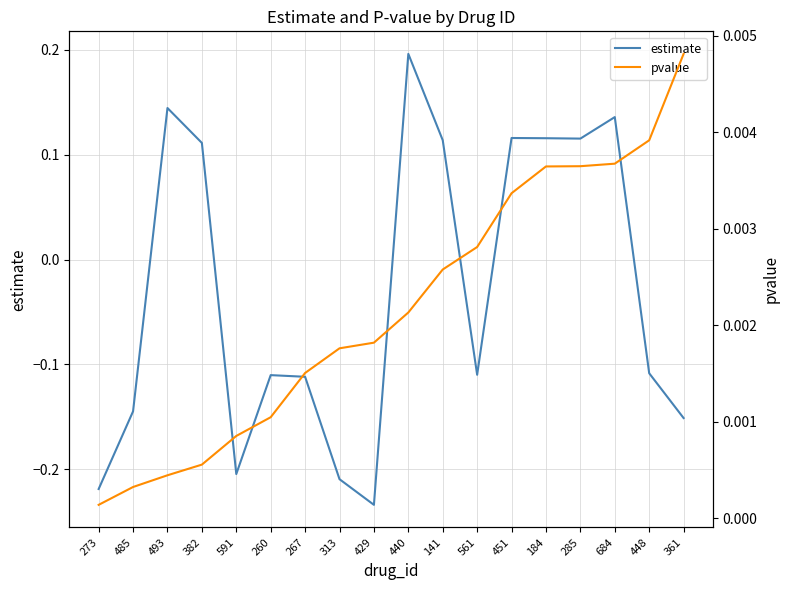

What is the label of the 17th point from the left?

448